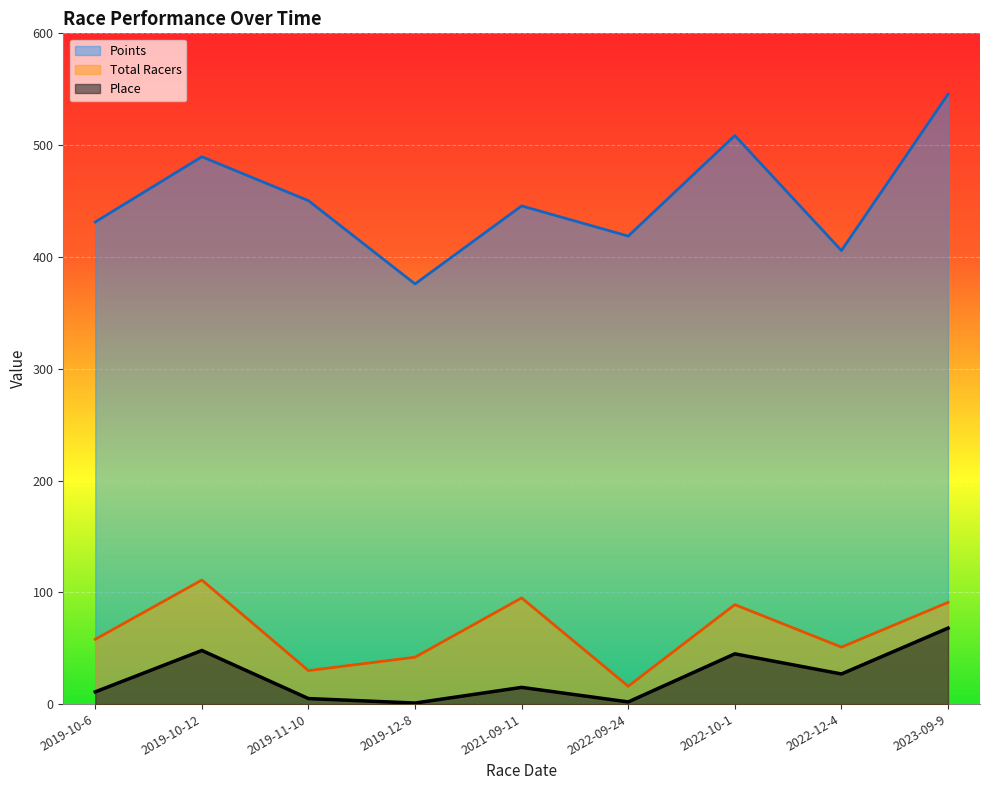

In Place, how many points are lower than both neighbors (excluding endpoints)?

3